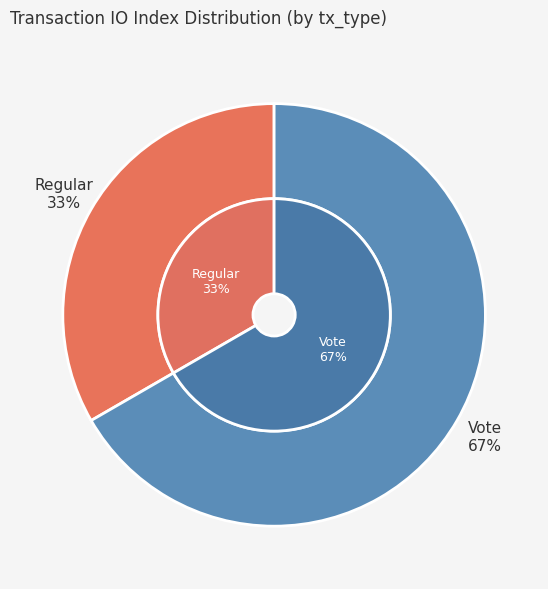

Do Vote and Regular together represent more than half of the pie?

Yes